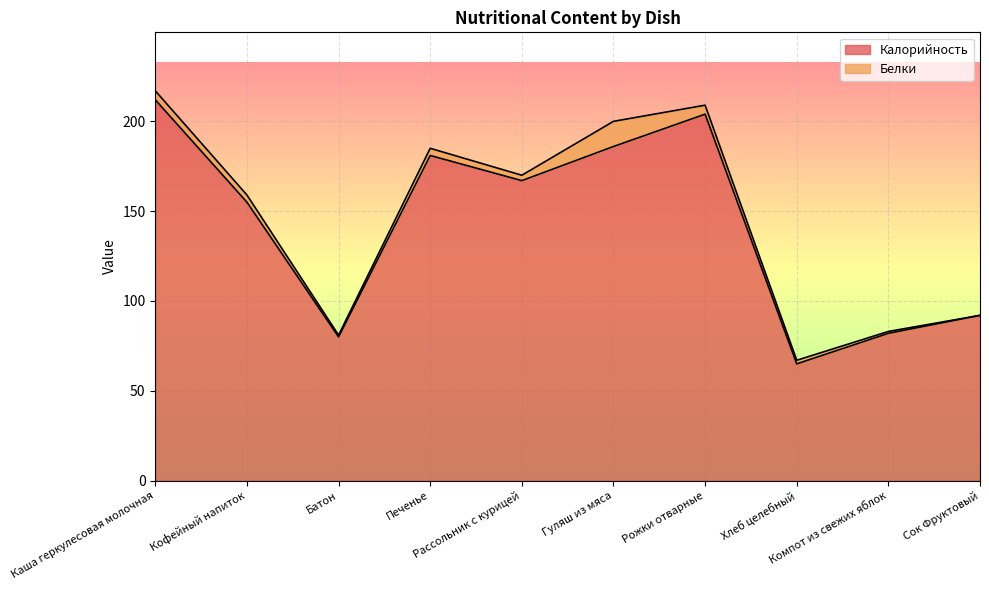

How many data points are above 167?

4